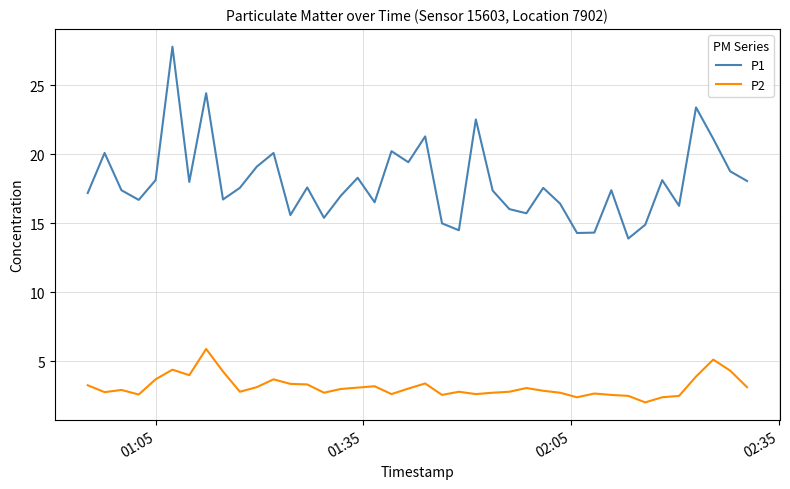

What is the minimum value for P1?

13.9